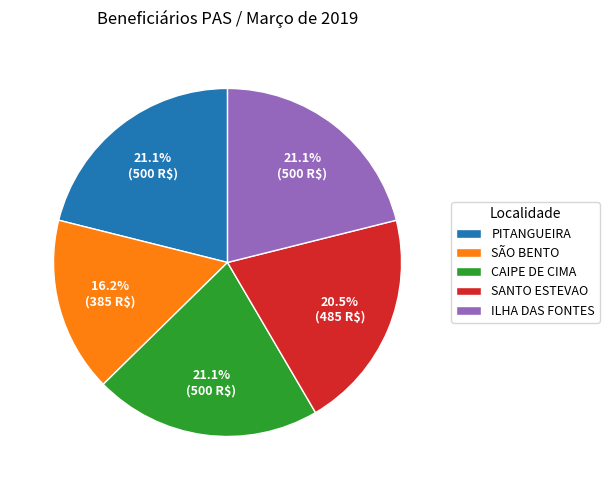

What is the ratio of the value at ILHA DAS FONTES to the value at PITANGUEIRA?

1.0